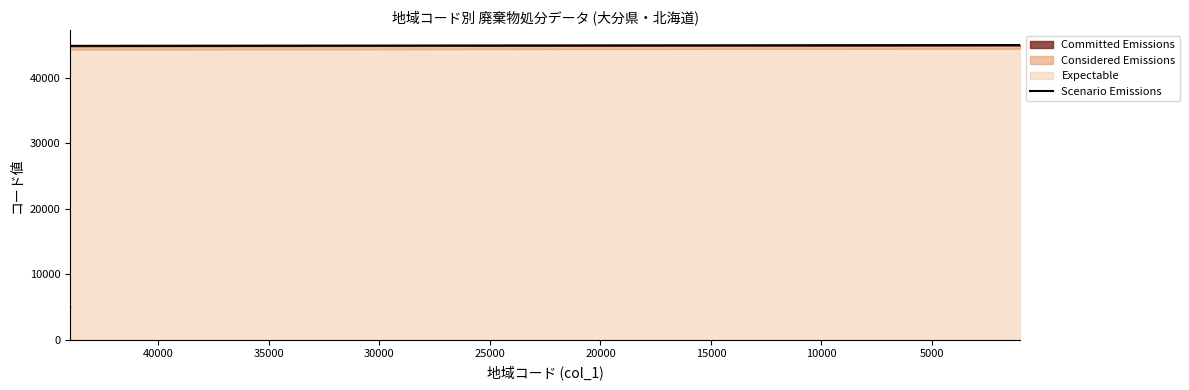

Is it true that the value at 25000 is 17170.1?

False